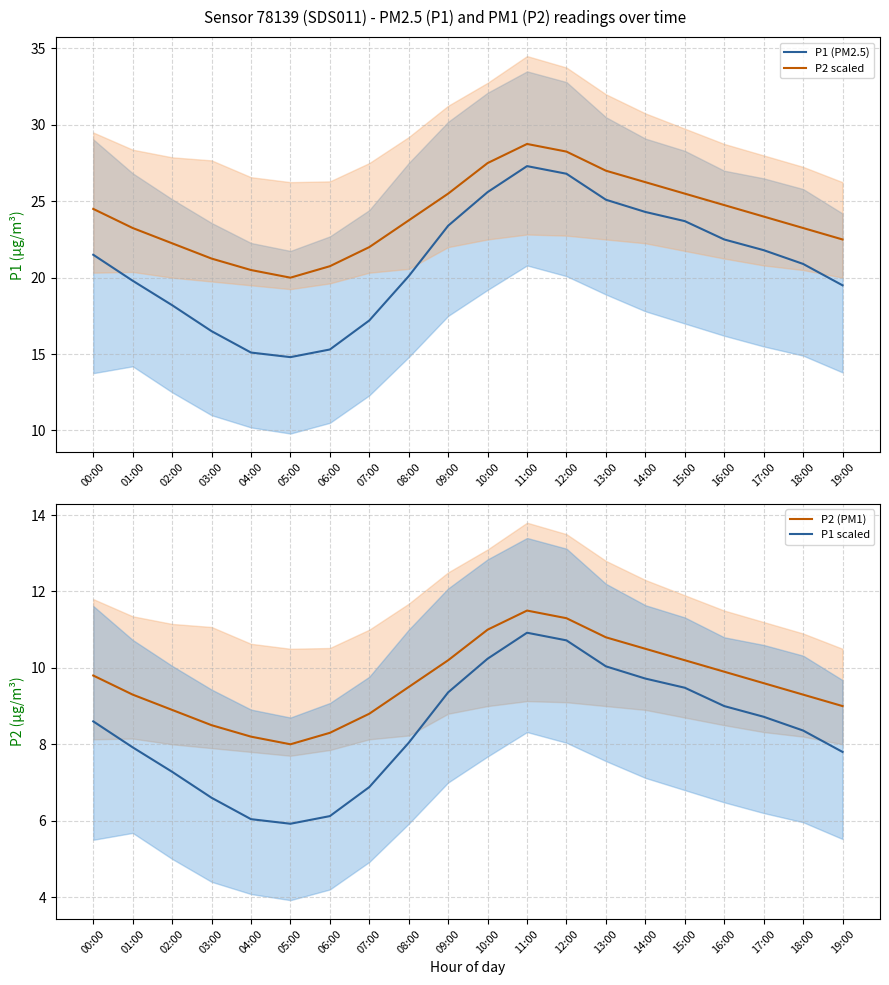

What is the value of the P2 (PM1) point at the 16th from the left?

10.2